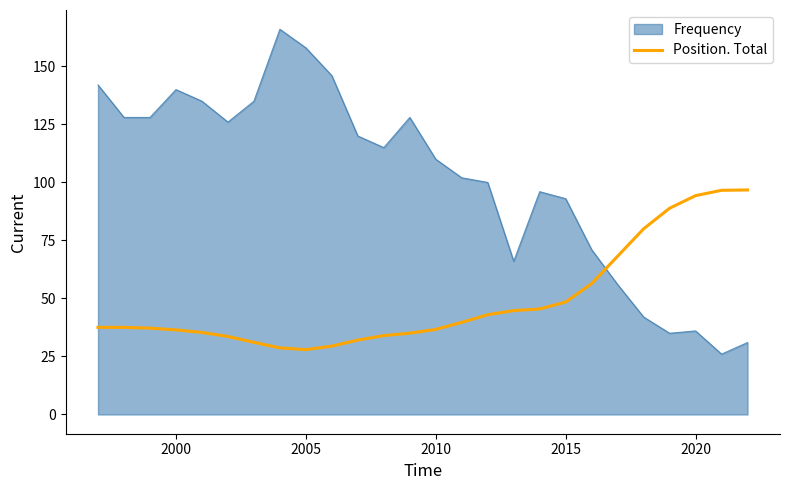

Which series has the largest range (max minus min)?

Frequency